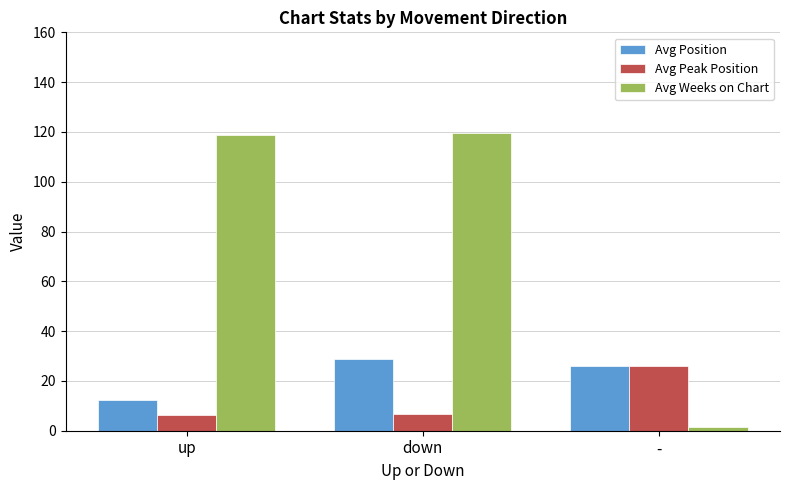

The value of Avg Peak Position at down is 6.6. True or false?

True